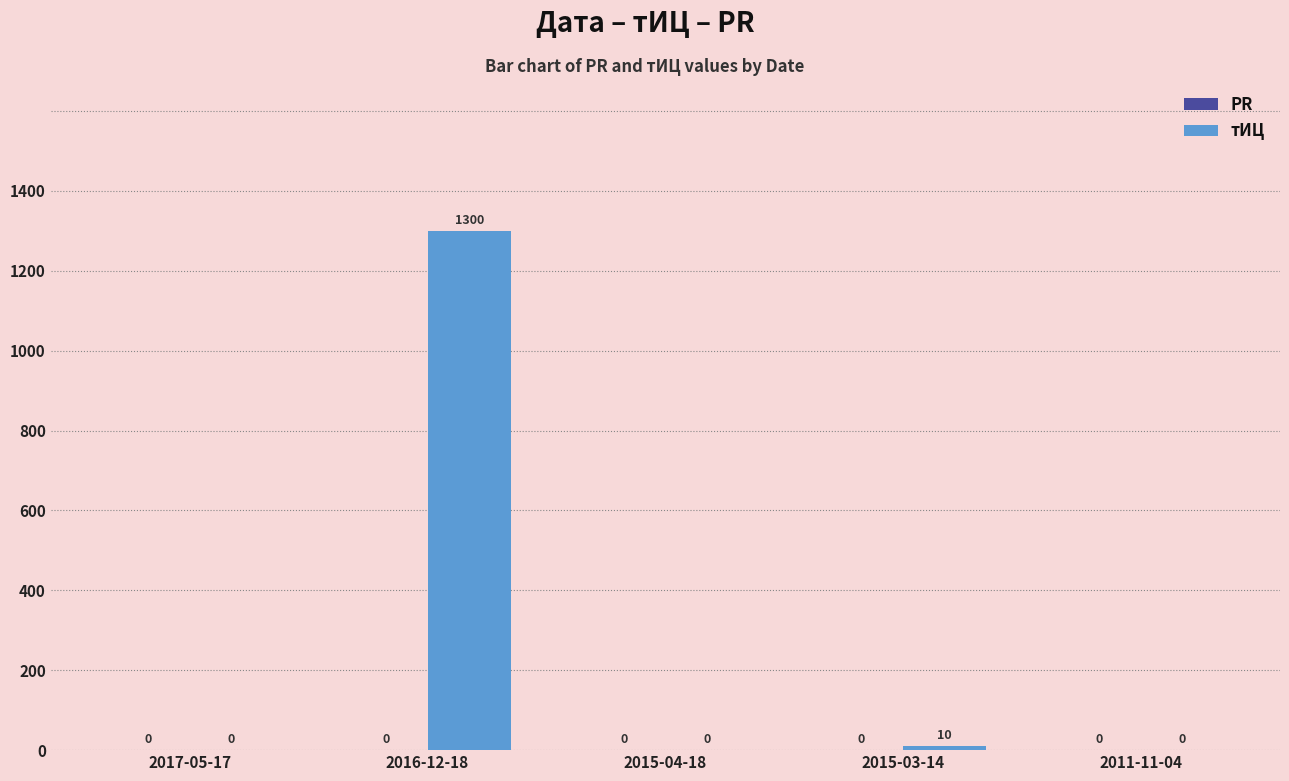

Where is the data nearest to the value 650?

2015-03-14